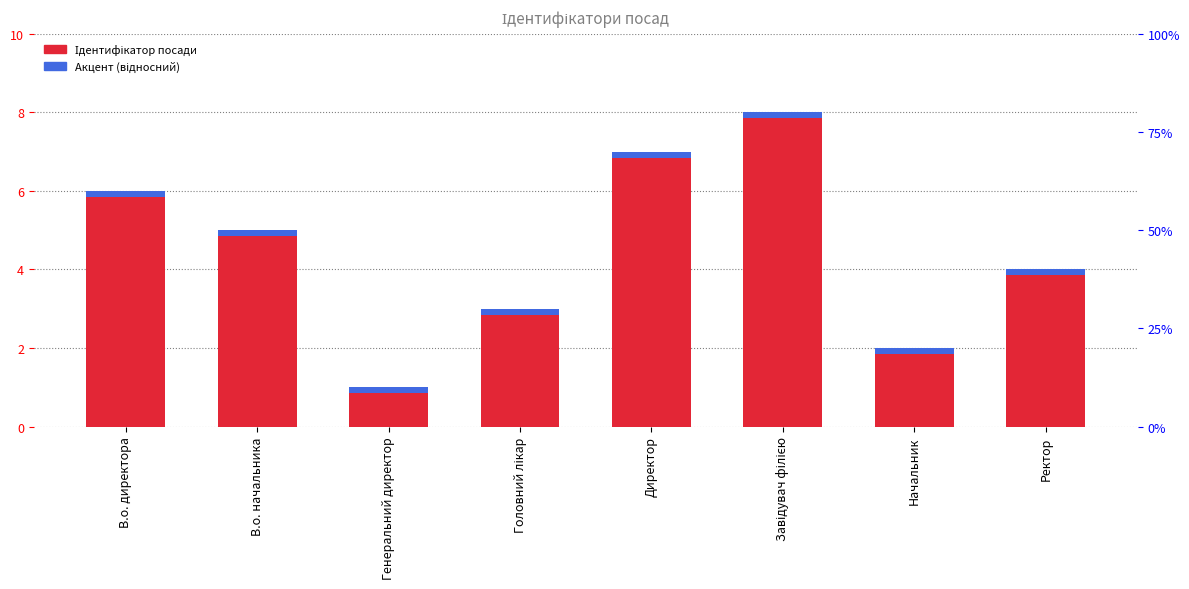

Between Ректор and Завідувач філією, which is larger?

Завідувач філією